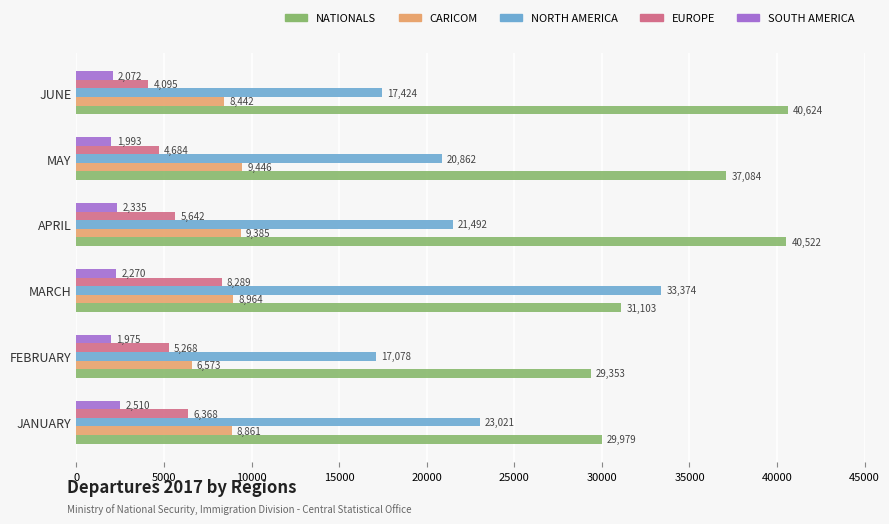

What is the difference between the maximum and second lowest values in the EUROPE series?

3605